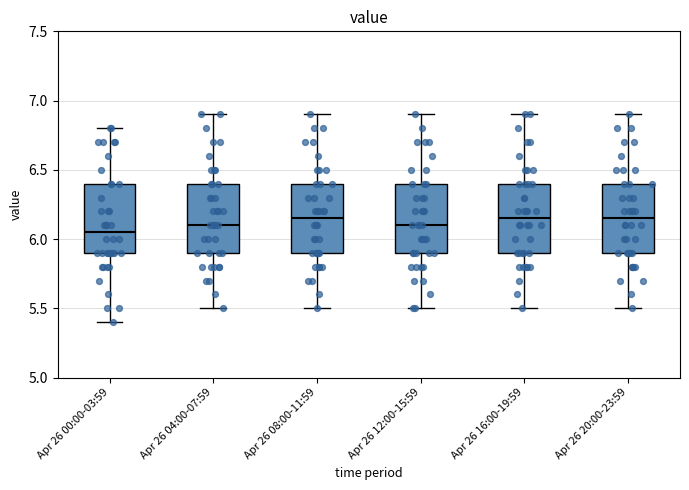

Reading left to right, transcribe this box plot: for each box, give where its median line is, the range the box spans, and where its two whiskers end, as read against the y-axis. The values are not printed on the chart, so give them approximately, as read against the axis.

Apr 26 00:00-03:59: median 6.05, box 5.90 to 6.40, whiskers 5.40 to 6.80
Apr 26 04:00-07:59: median 6.10, box 5.90 to 6.40, whiskers 5.50 to 6.90
Apr 26 08:00-11:59: median 6.15, box 5.90 to 6.40, whiskers 5.50 to 6.90
Apr 26 12:00-15:59: median 6.10, box 5.90 to 6.40, whiskers 5.50 to 6.90
Apr 26 16:00-19:59: median 6.15, box 5.90 to 6.40, whiskers 5.50 to 6.90
Apr 26 20:00-23:59: median 6.15, box 5.90 to 6.40, whiskers 5.50 to 6.90